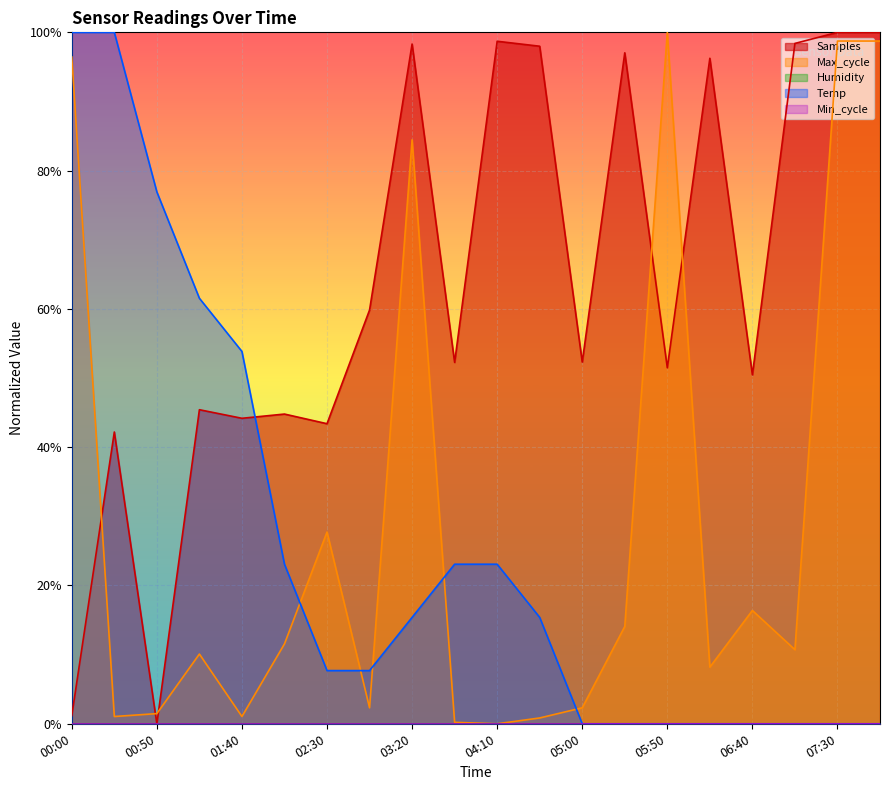

At how many categories does at least one series exceed 0?

20